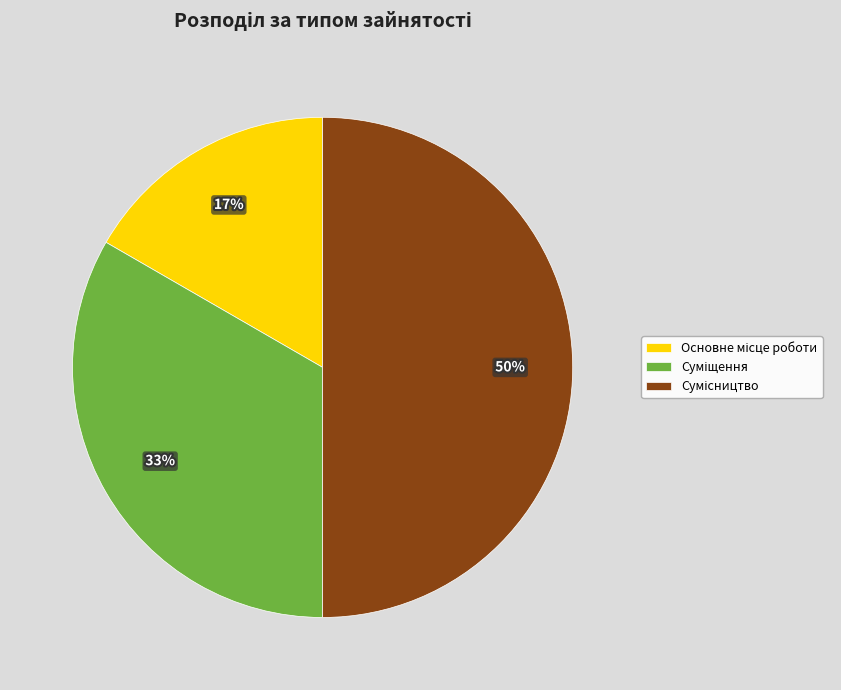

To the nearest percent, what is the average slice percentage?

33%